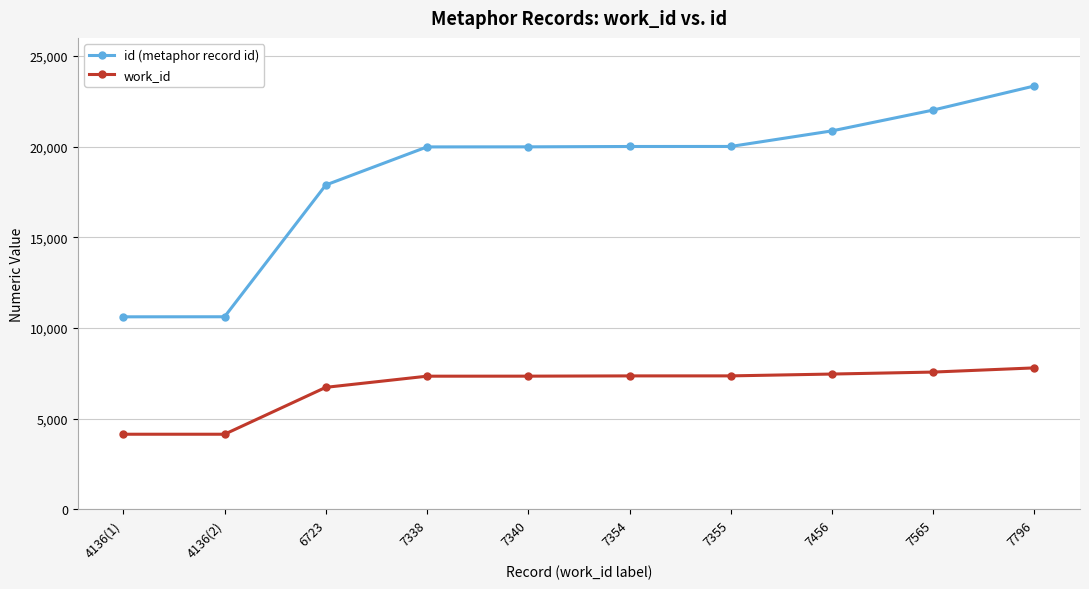

What is the label of the 6th point from the left?

7354